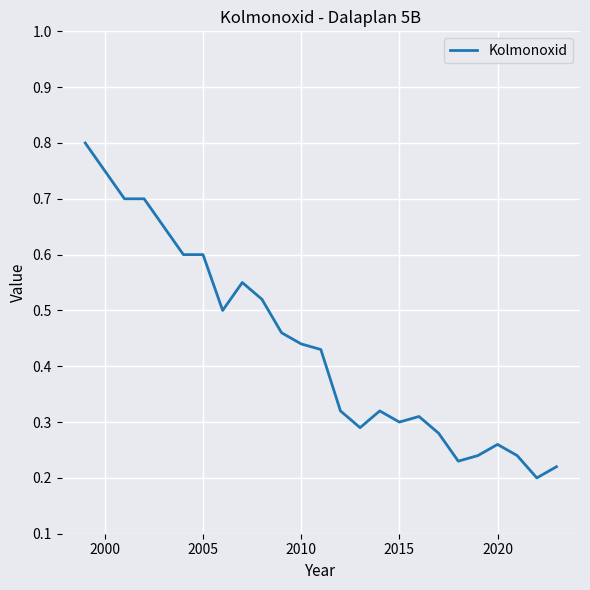

How many values are between 0 and 1?

23